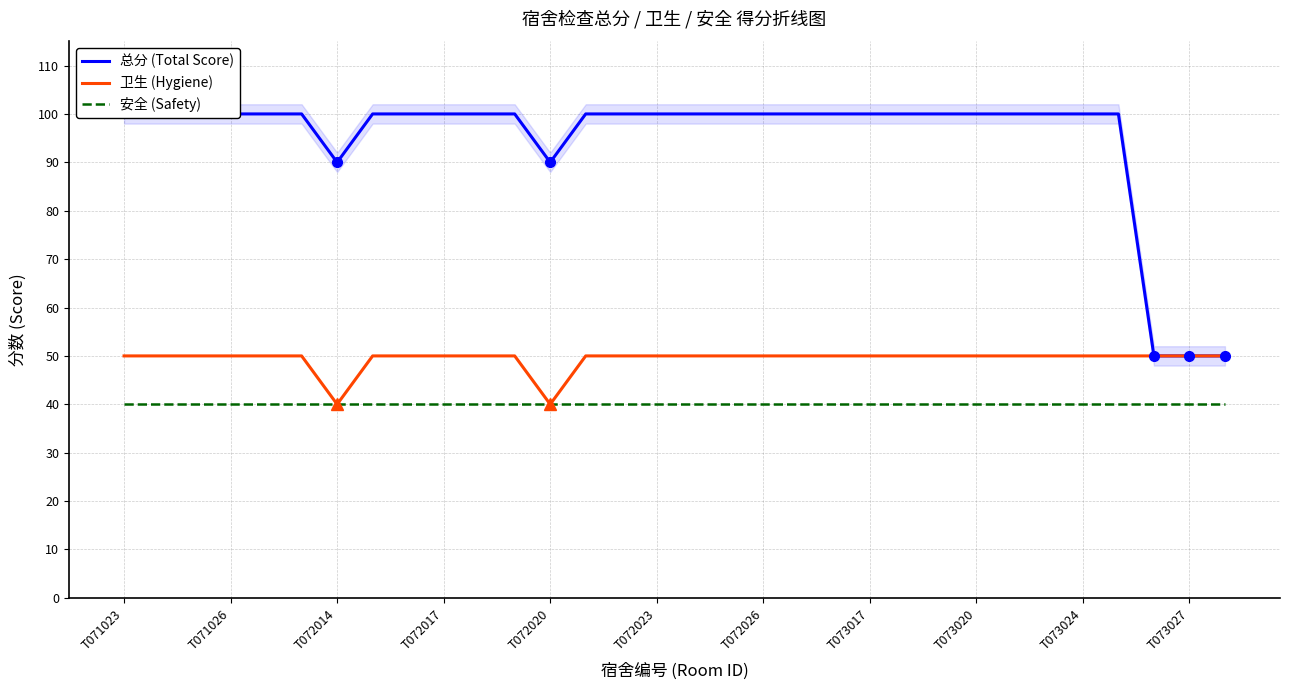

How many lines are shown in the chart?

3